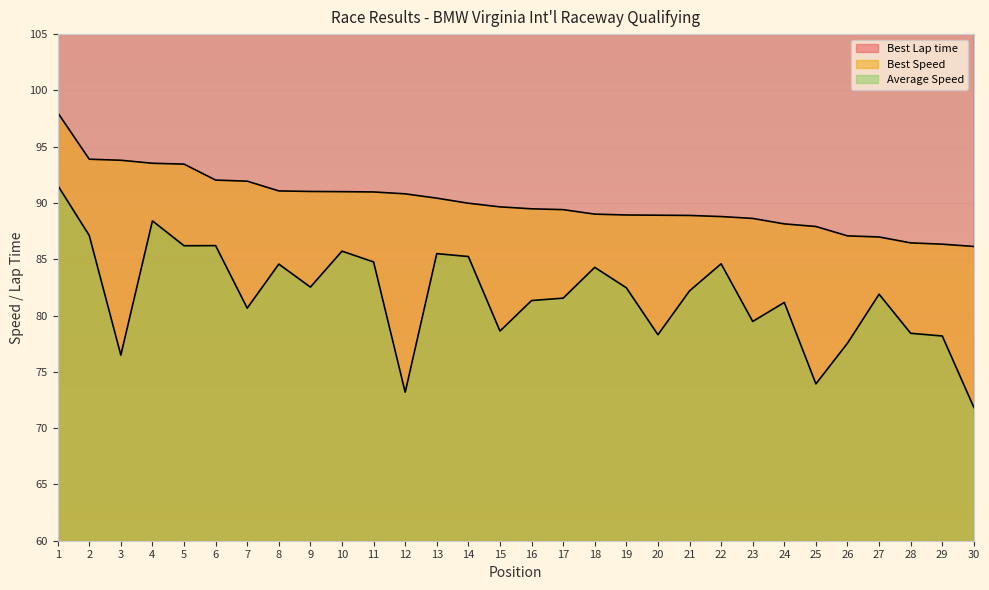

The Average Speed series shows 91.6 at 1. True or false?

True